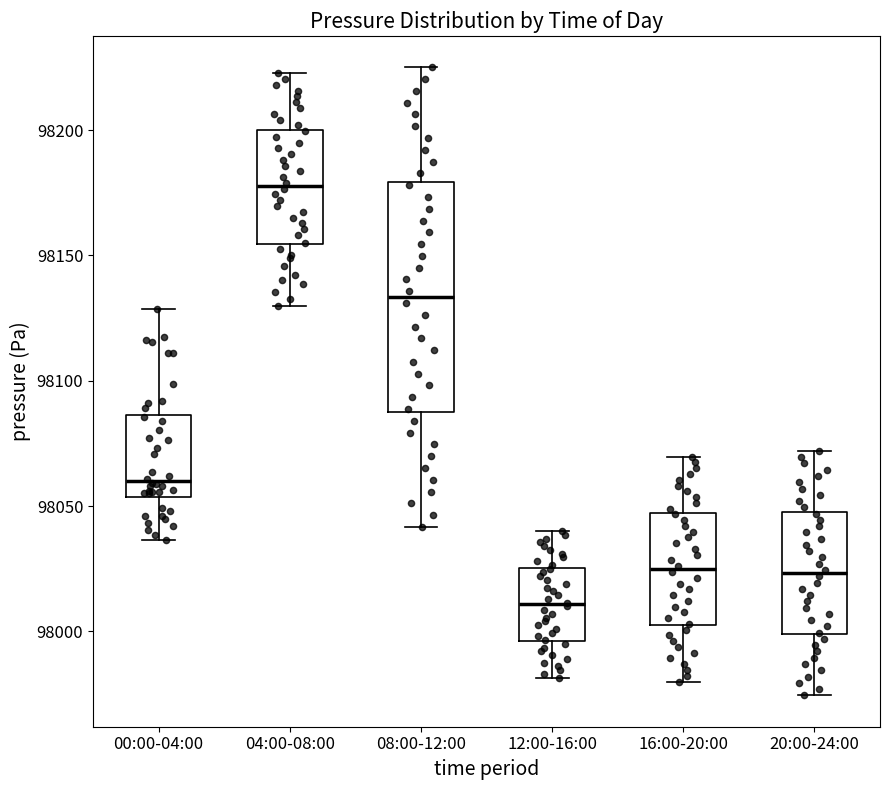

Which box has the highest median line?

04:00-08:00